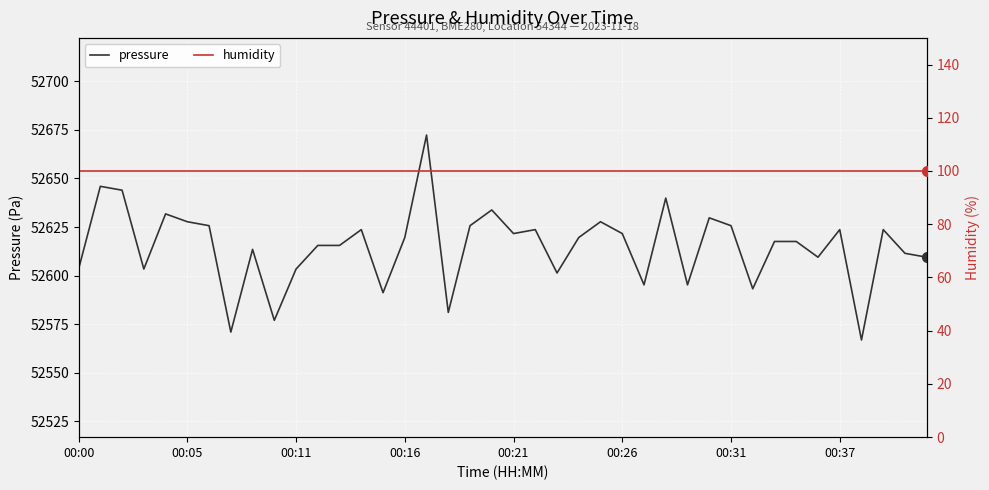

The pressure series shows 25374.4 at 37. True or false?

False